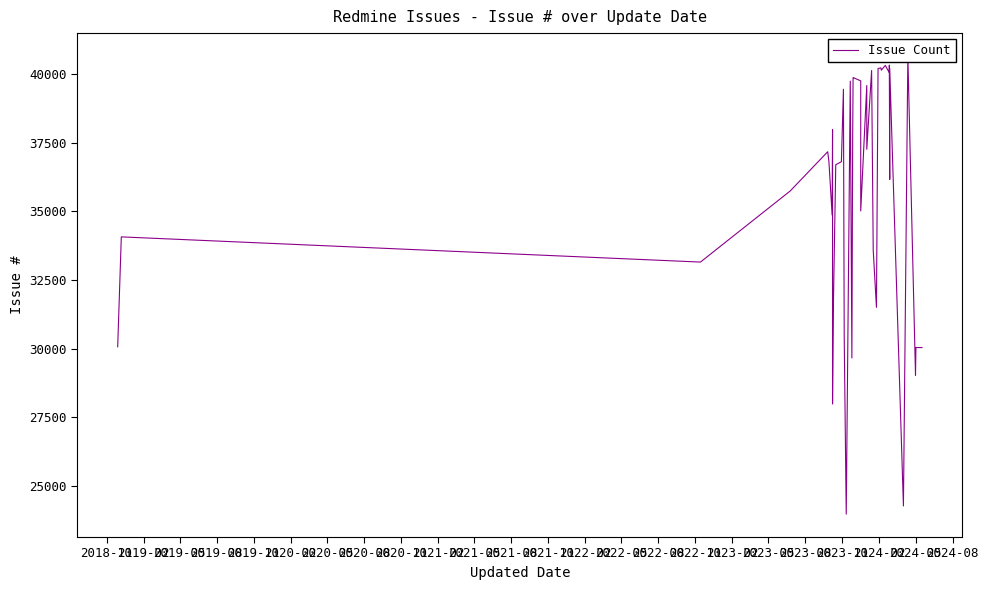

What is the average value?

35550